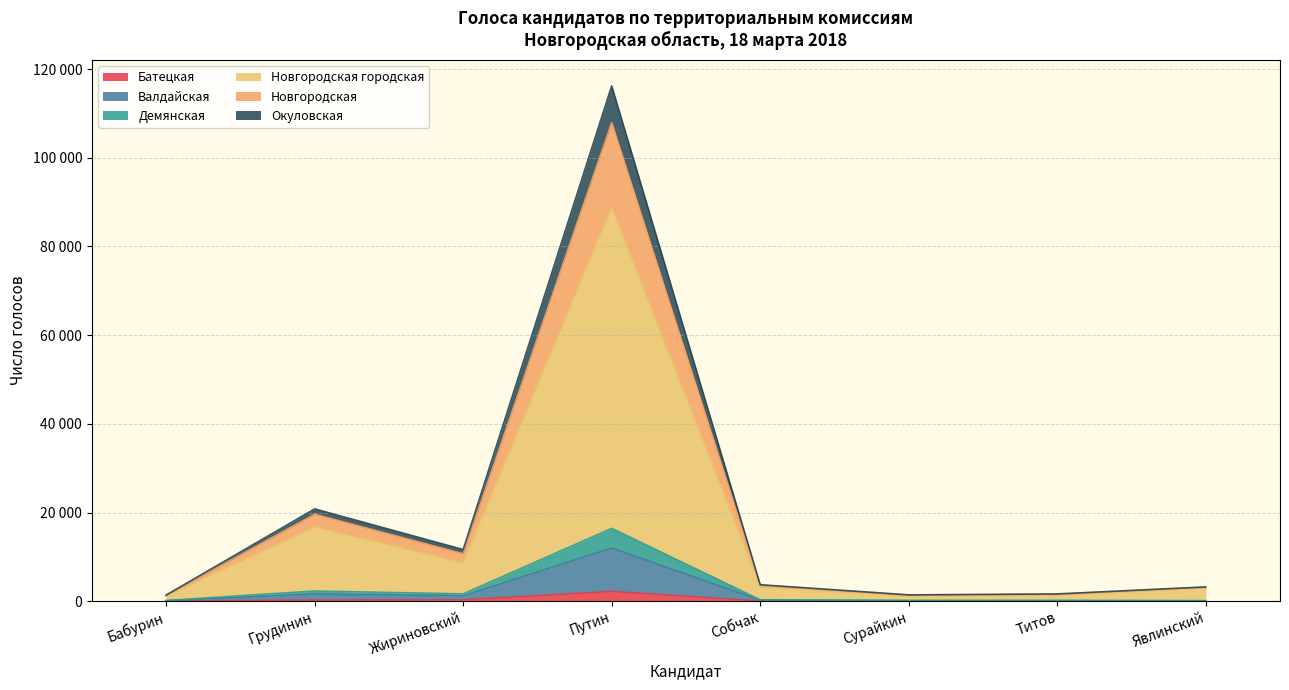

True or false: Новгородcкая городская and Батецкая intersect in this chart.

False